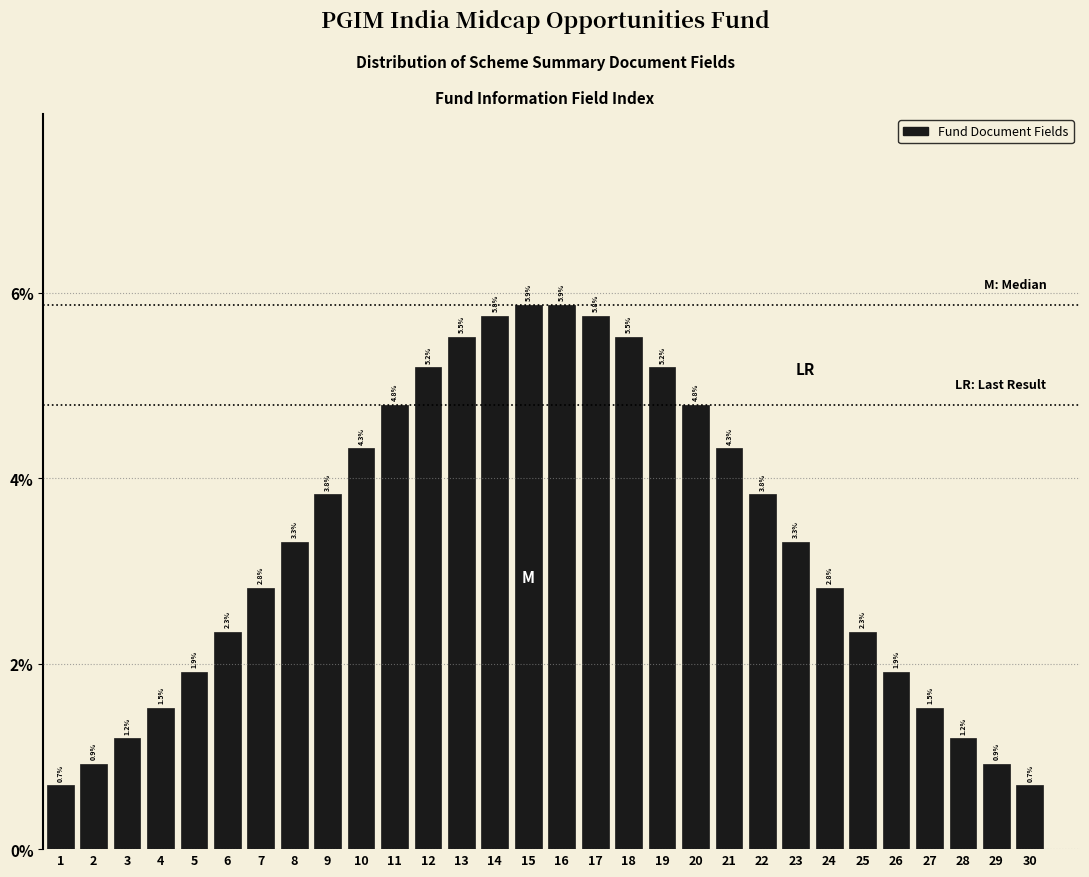

Reading left to right, what are all the values shown in this chart?

0.7	0.9	1.2	1.5	1.9	2.3	2.8	3.3	3.8	4.3	4.8	5.2	5.5	5.8	5.9	5.9	5.8	5.5	5.2	4.8	4.3	3.8	3.3	2.8	2.3	1.9	1.5	1.2	0.9	0.7